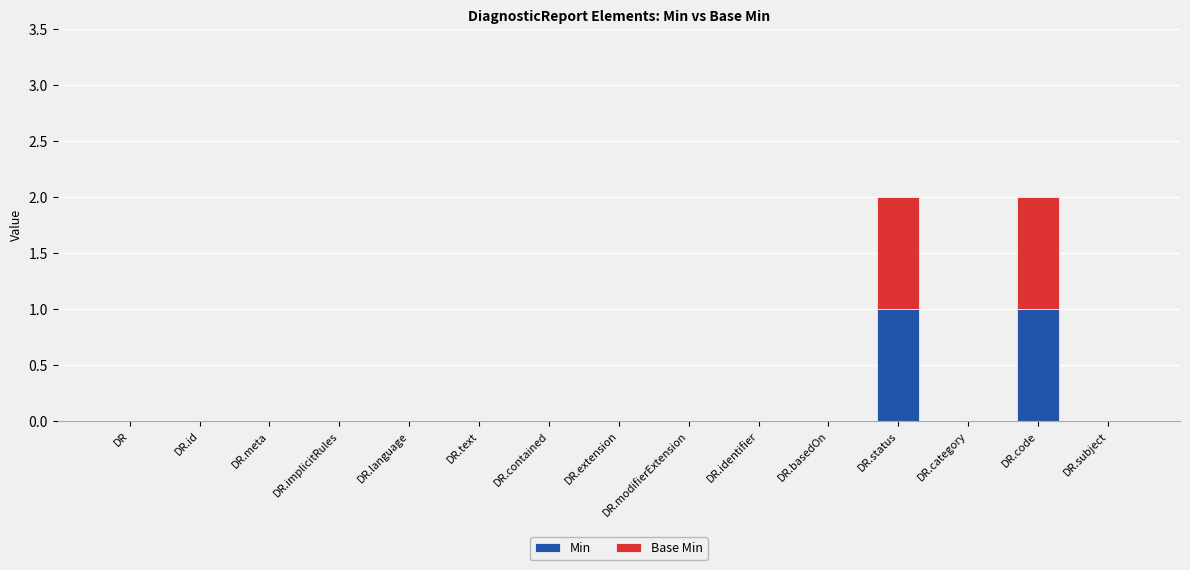

The Min series shows 1 at DR.status. True or false?

True